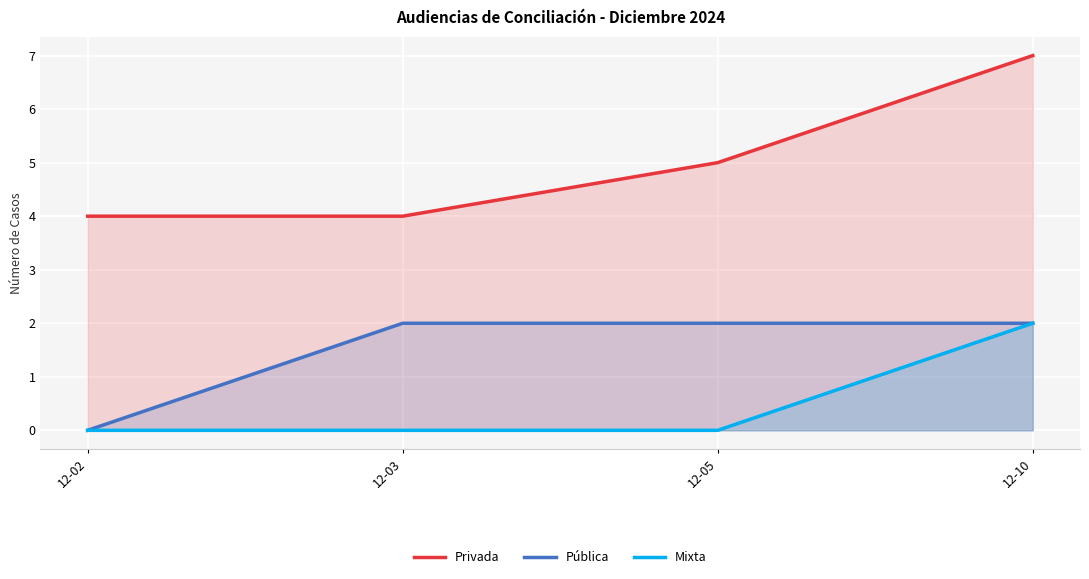

Is the value of Privada at 12-02 greater than the value of Pública at 12-10?

Yes